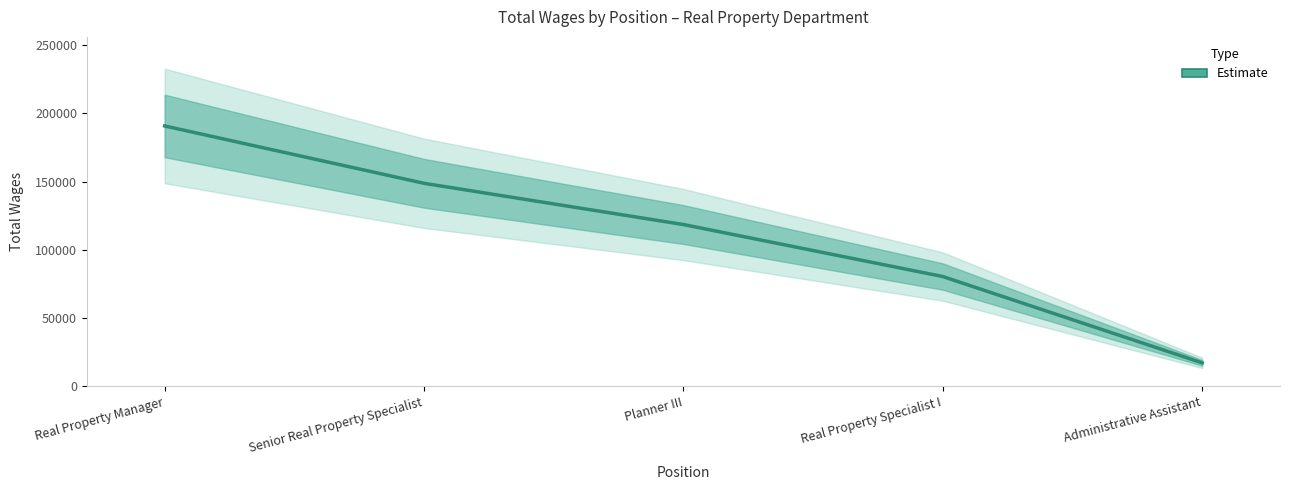

Which category has the highest value across all series?

Real Property Manager